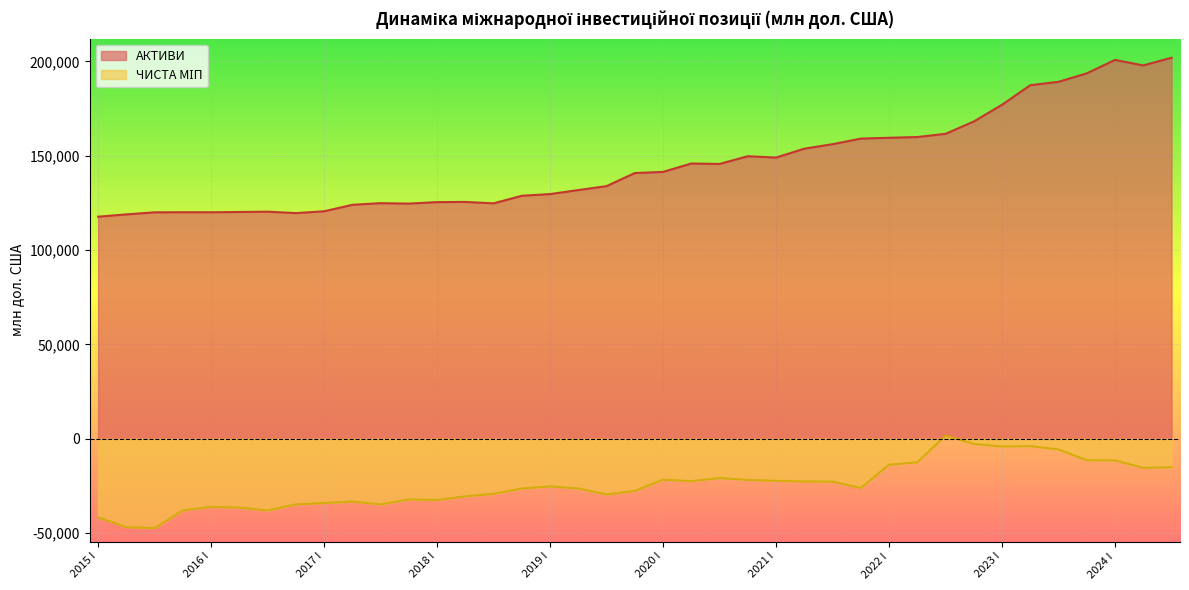

List the labels in order of АКТИВИ value, largest first.

2024 III, 2024 I, 2024 II, 2023 IV, 2023 III, 2023 II, 2023 I, 2022 IV, 2022 III, 2022 II, 2022 I, 2021 IV, 2021 III, 2021 II, 2020 IV, 2021 I, 2020 II, 2020 III, 2020 I, 2019 IV, 2019 III, 2019 II, 2019 I, 2018 IV, 2018 II, 2018 I, 2017 III, 2018 III, 2017 IV, 2017 II, 2017 I, 2016 III, 2016 II, 2015 IV, 2016 I, 2015 III, 2016 IV, 2015 II, 2015 I